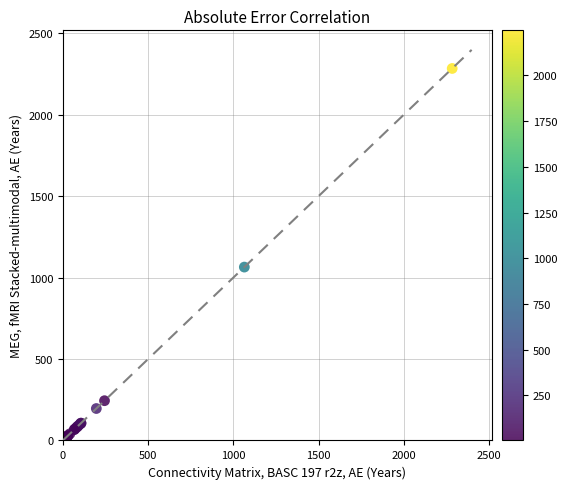

What Y value in the scatter plot is closest to 1143?

1064